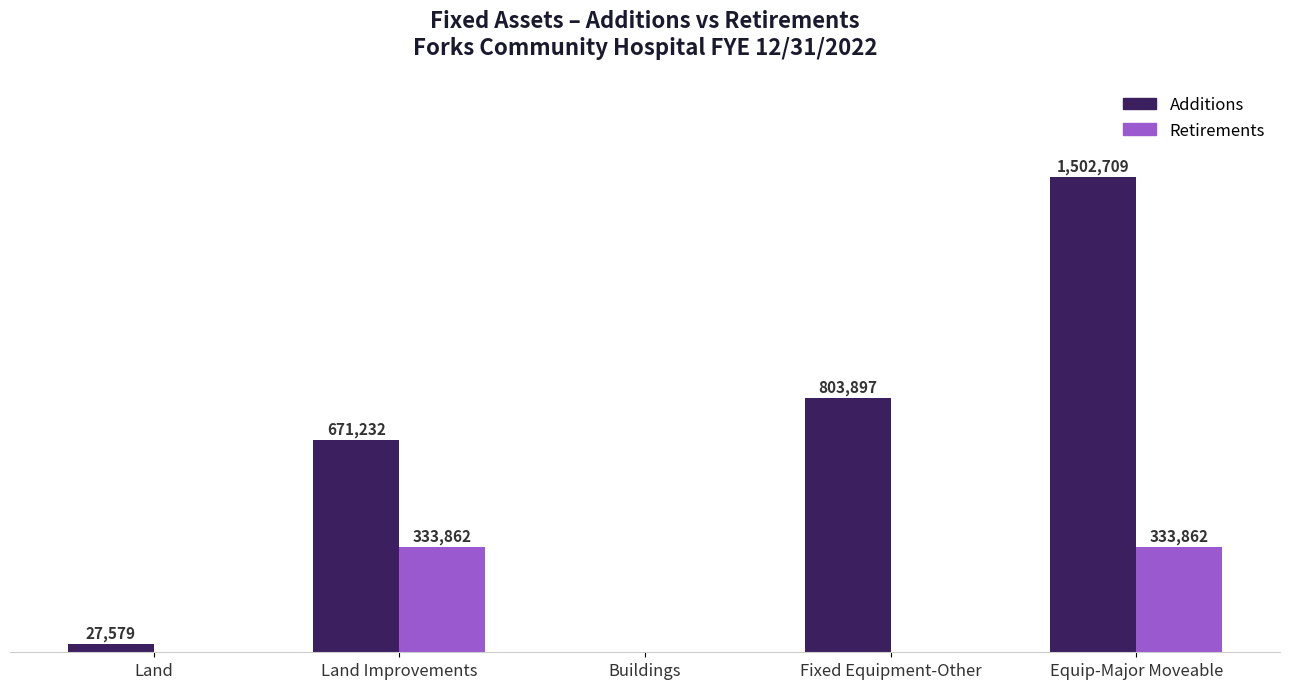

What are all the series names shown in the legend?

Additions, Retirements